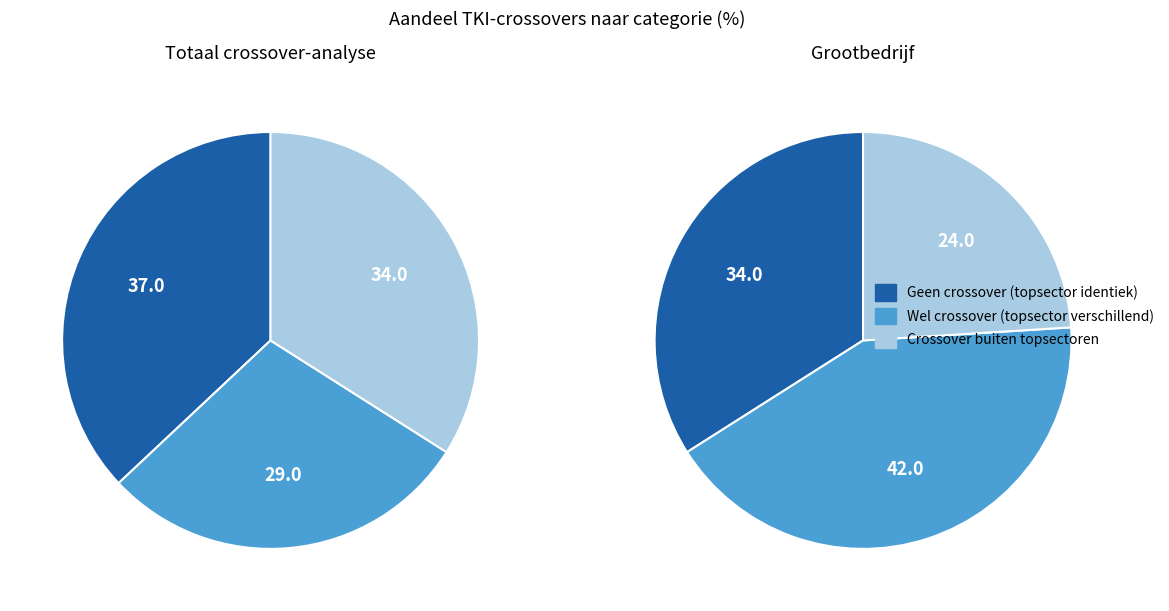

To the nearest percent, what is the difference between the largest and smallest slice percentages?

8%